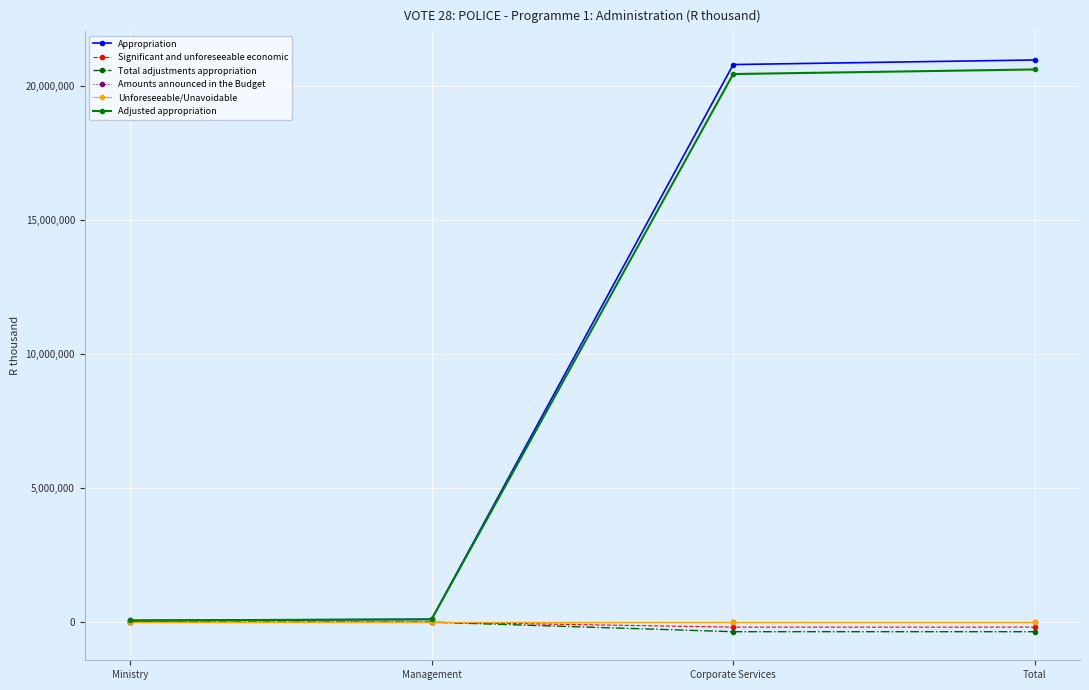

Where is Significant and unforeseeable economic nearest to the value -91935?

Ministry